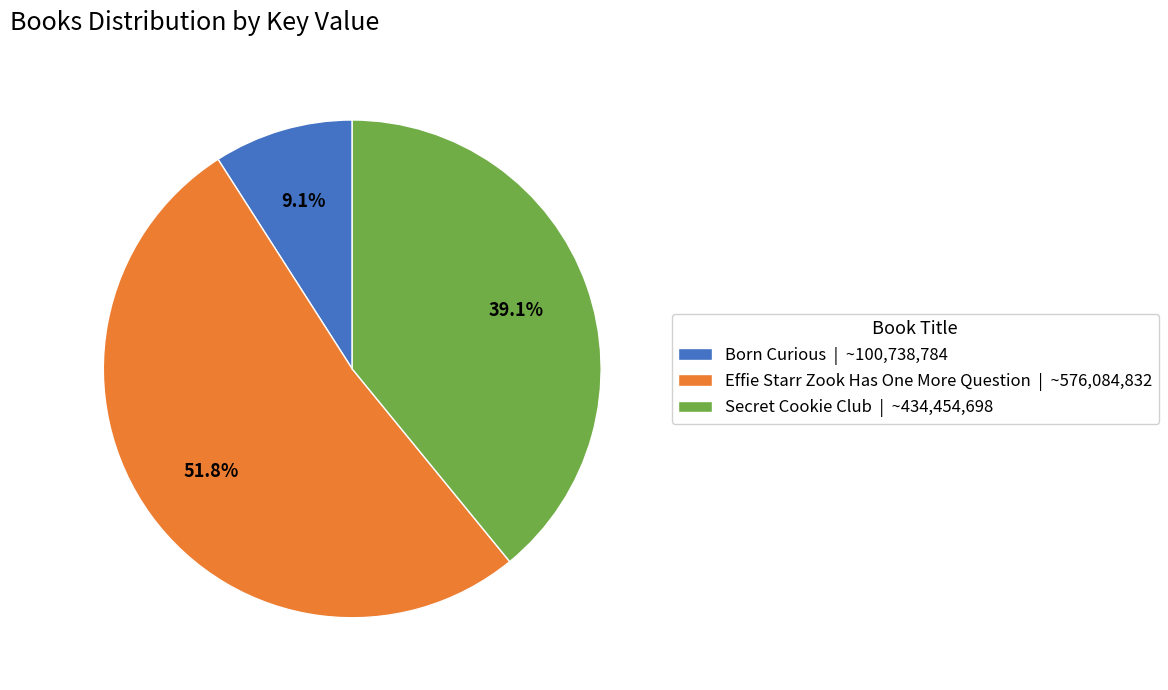

Between Born Curious and Secret Cookie Club, which is larger?

Secret Cookie Club